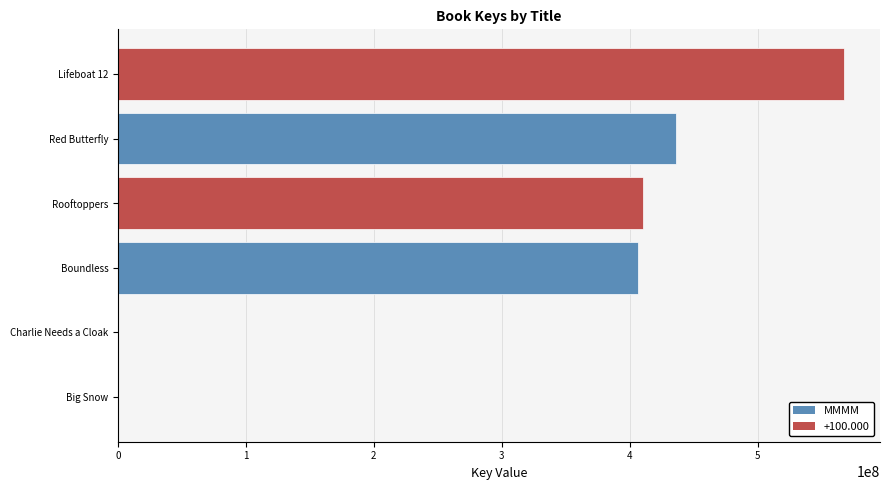

What is the sum of all values?

1820547424